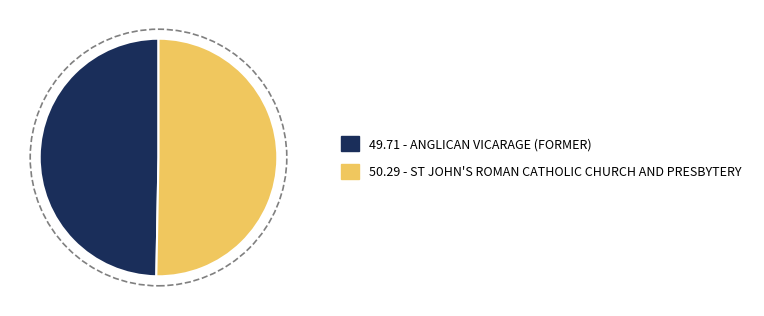

Does any single category account for the majority?

Yes